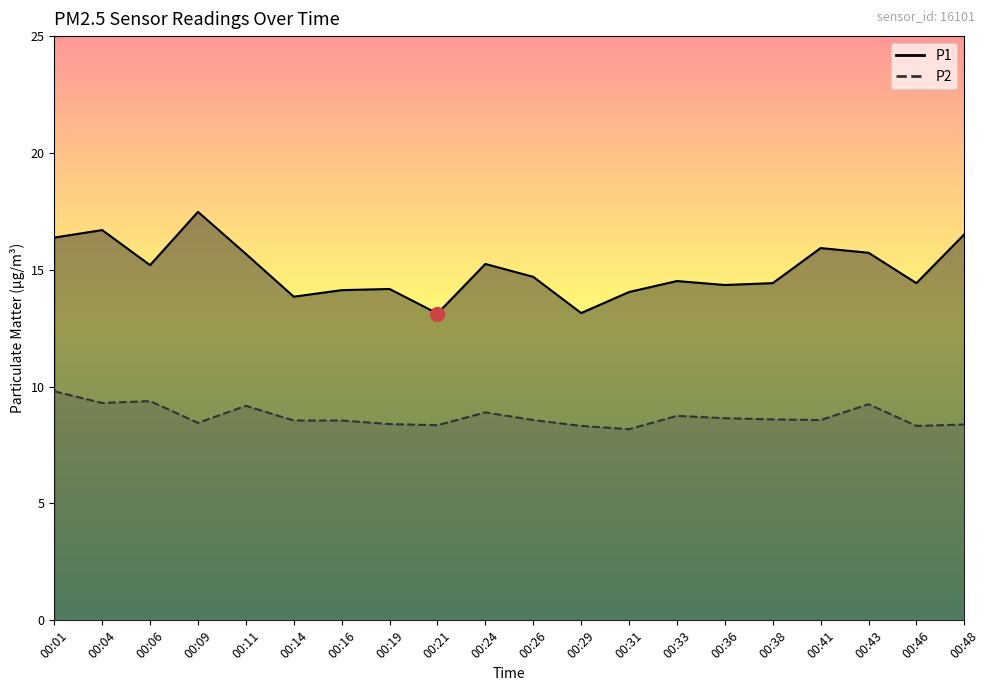

List the series in order of their peak value, highest first.

P1, P2